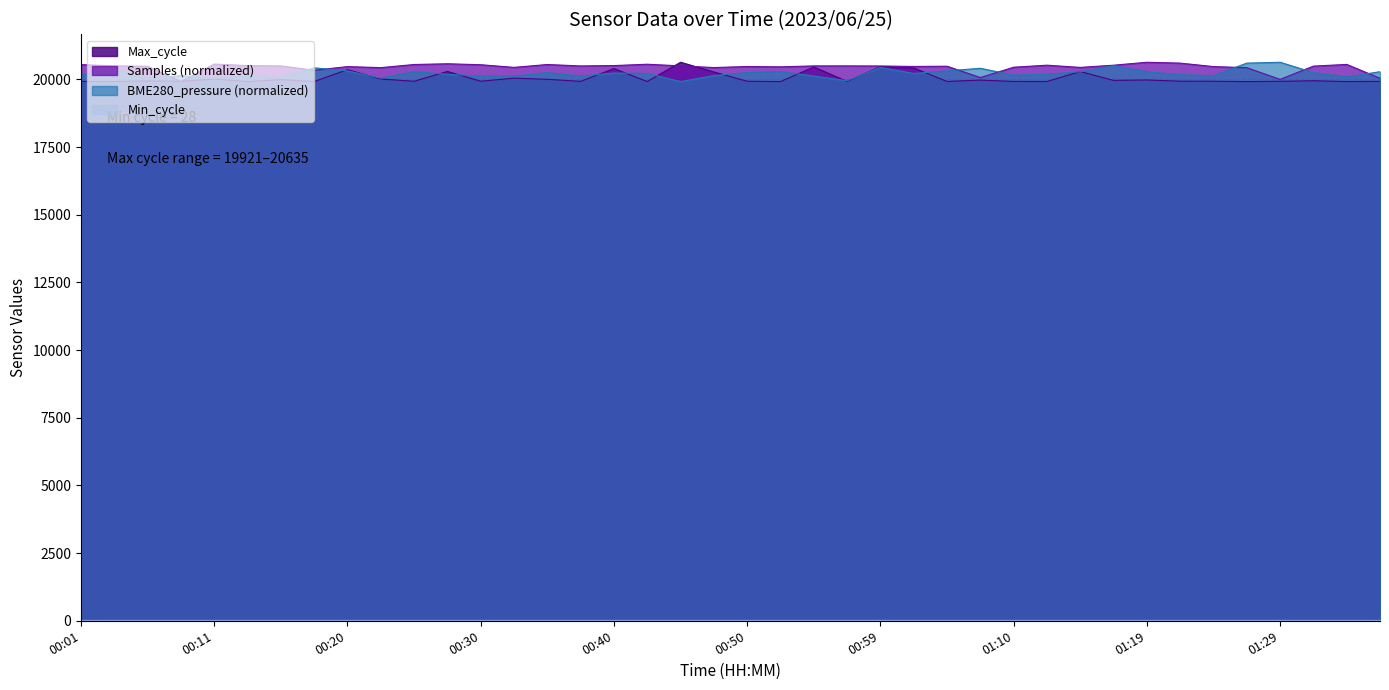

Where do BME280_pressure and Max_cycle first cross each other?

00:18 and 00:20